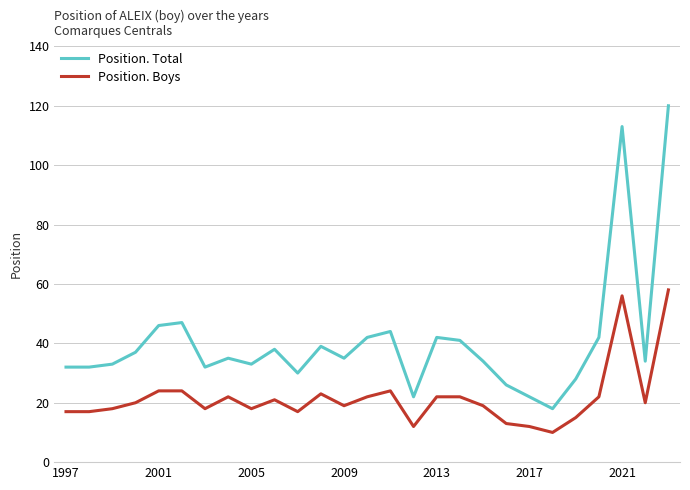

How many values in the Position. Total series are below 35?

13